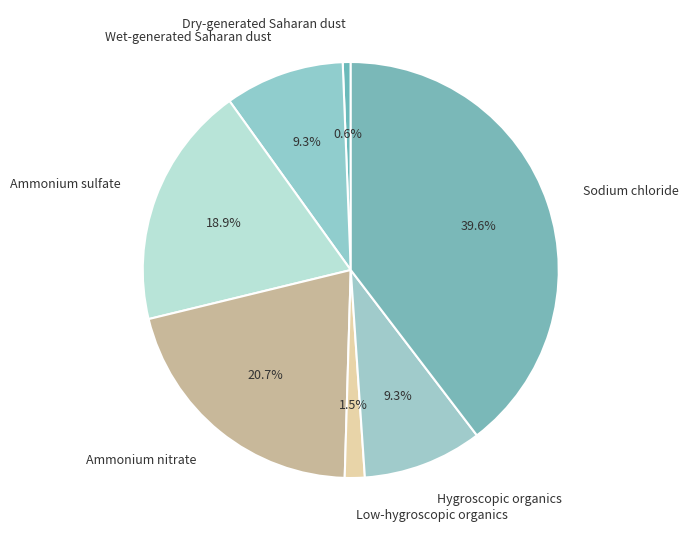

How many segments does this pie chart have?

7